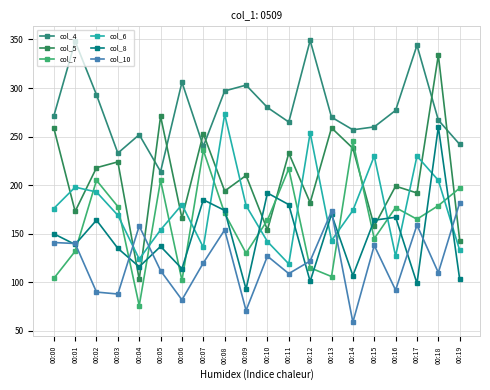

How many intersections are there between col_7 and col_5?

5